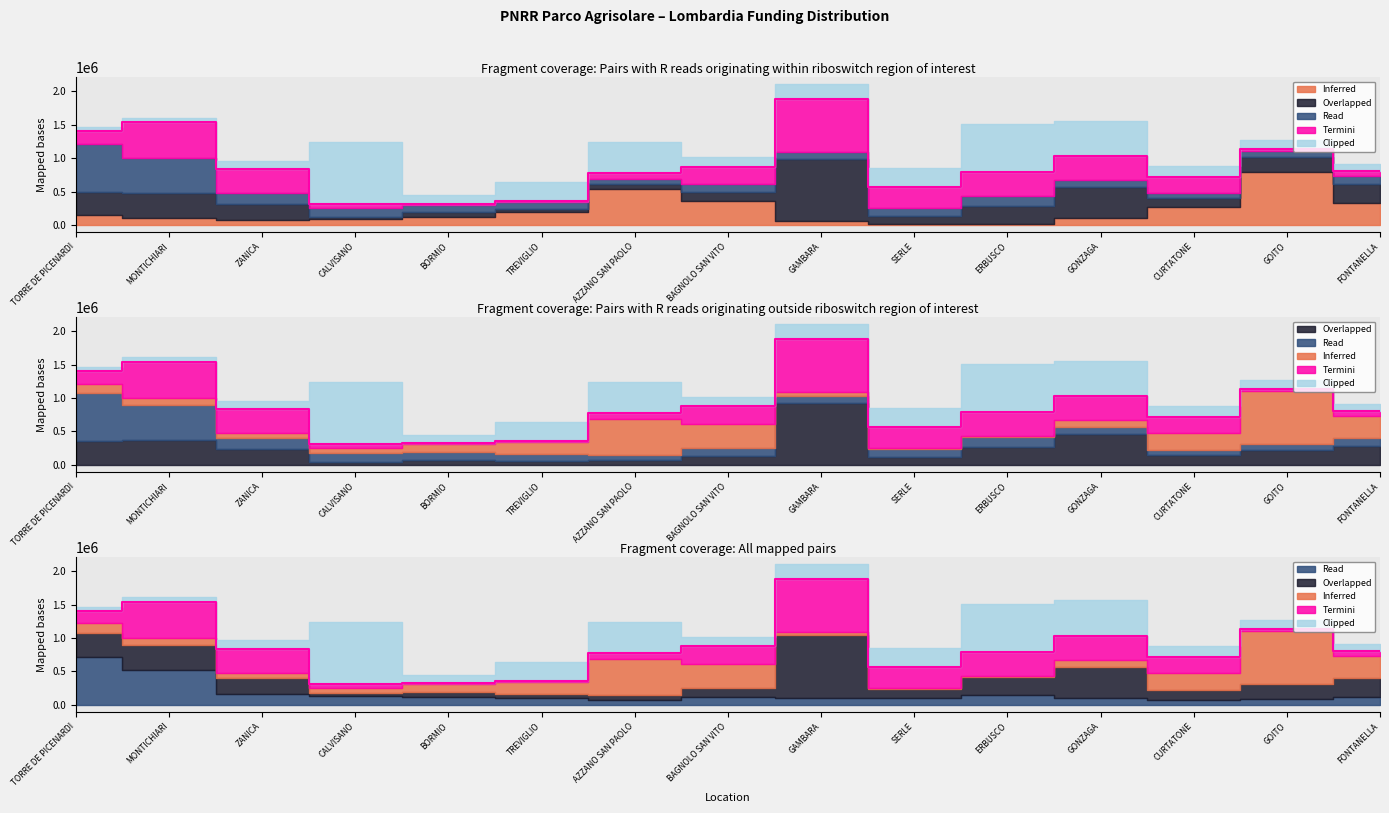

How many lines are shown in the chart?

5